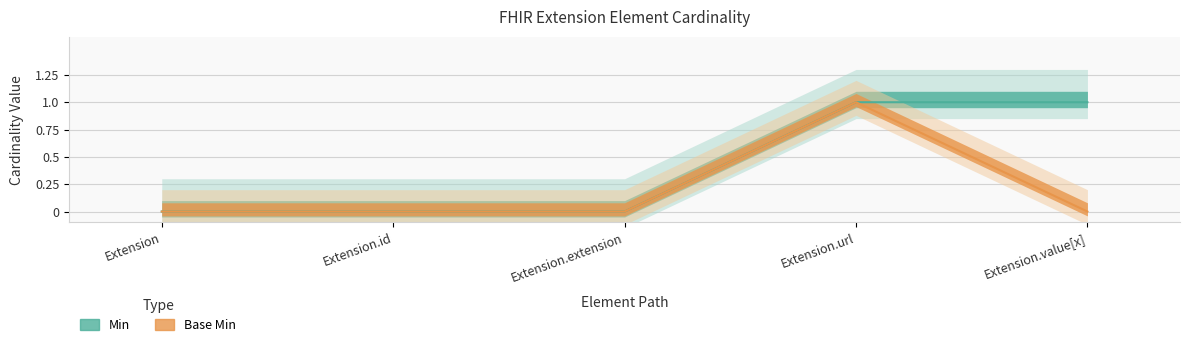

Rank the series by their maximum value, from lowest to highest.

Min, Base Min